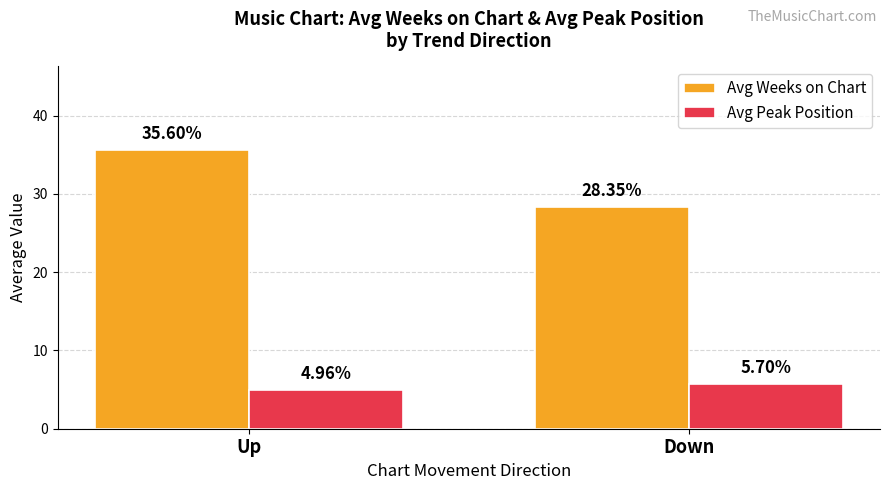

At which label does Avg Peak Position first exceed 5?

Down